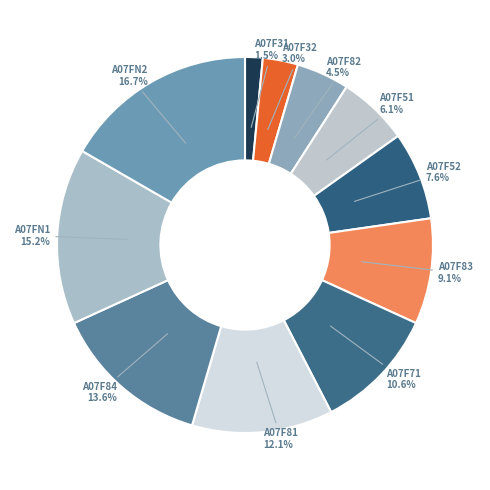

Which slice is the smallest?

A07F31